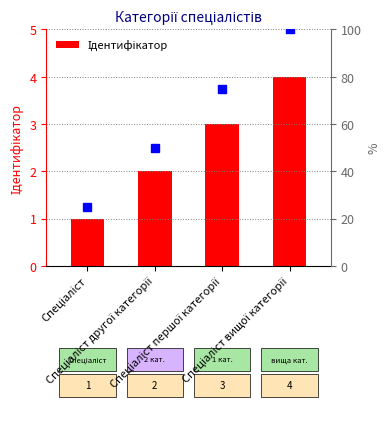

What is the change in value from Спеціаліст другої категорії to Спеціаліст першої категорії?

+1